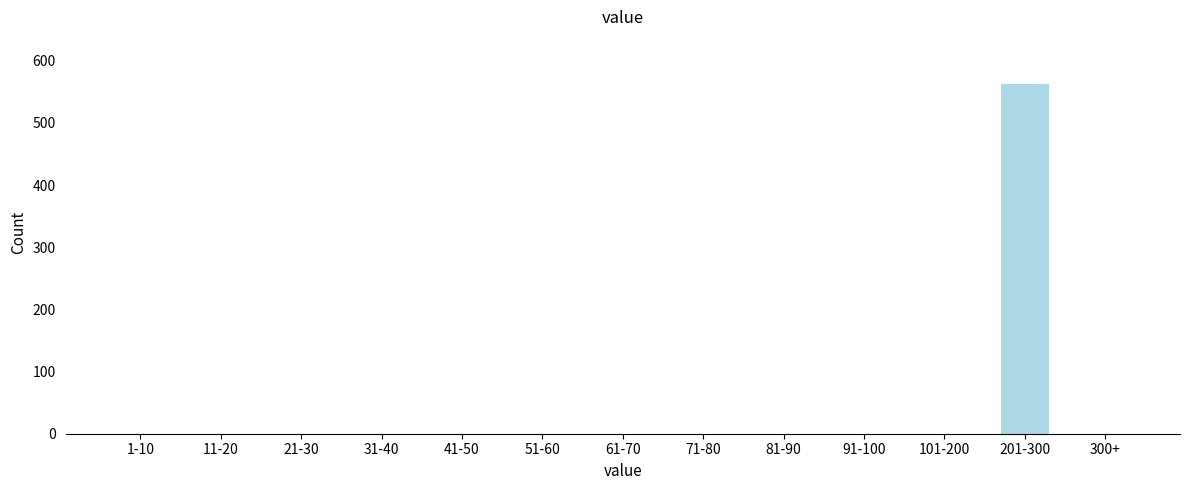

Reading right to left, what are all the values shown in this chart?

300+=0	201-300=563	101-200=0	91-100=0	81-90=0	71-80=0	61-70=0	51-60=0	41-50=0	31-40=0	21-30=0	11-20=0	1-10=0